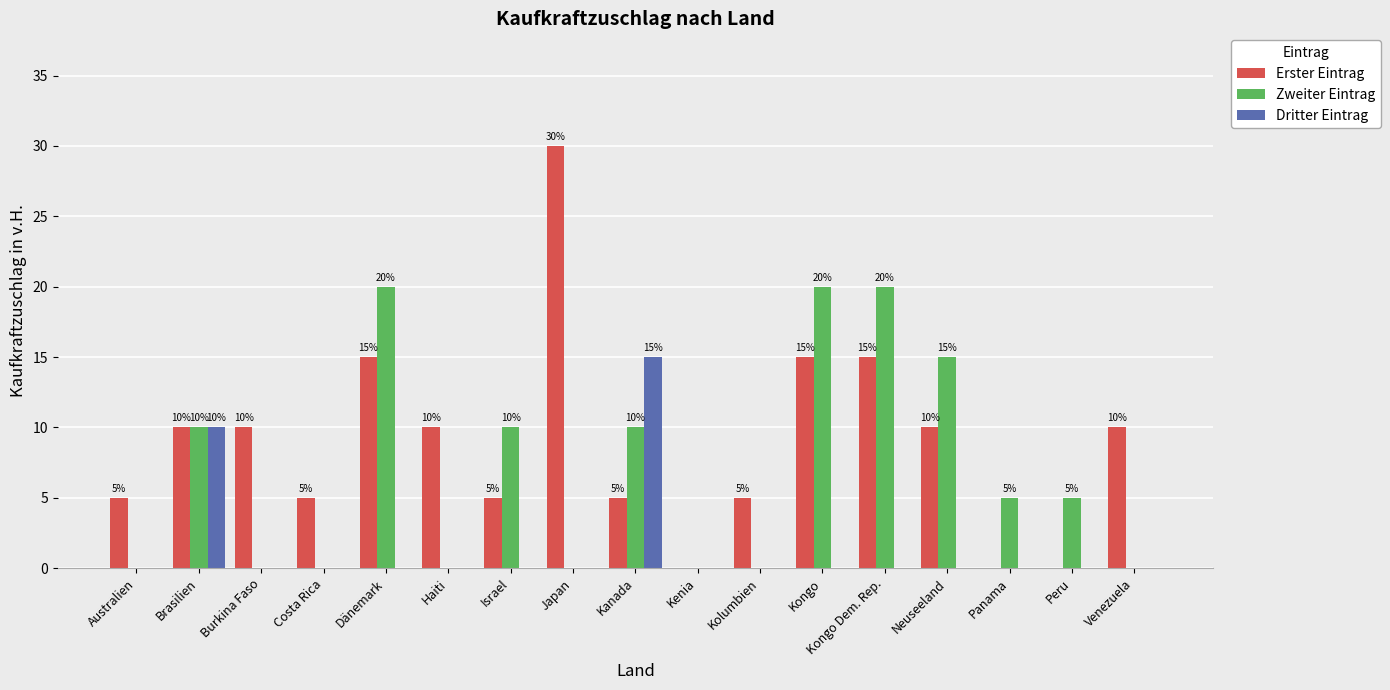

What is the total value across all series at Panama?

5